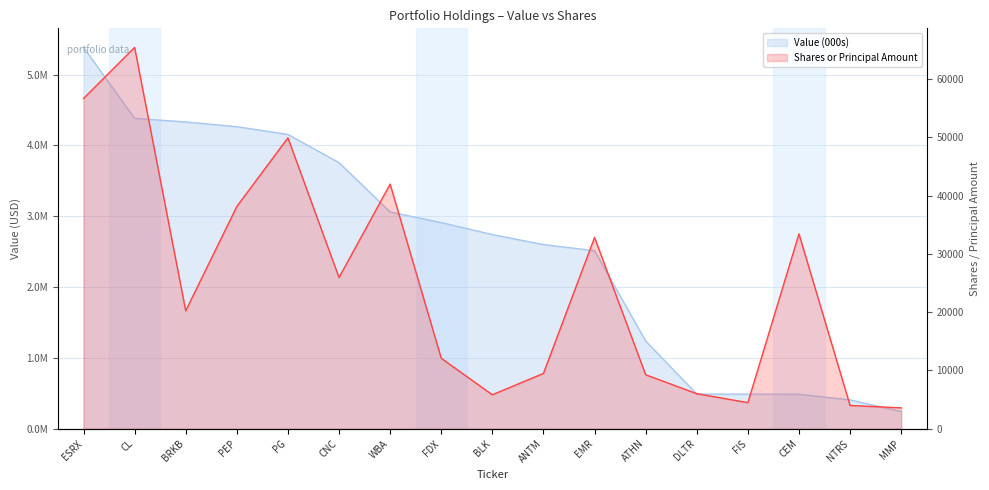

True or false: Shares or Principal Amount and Value (000s) cross at least once.

False